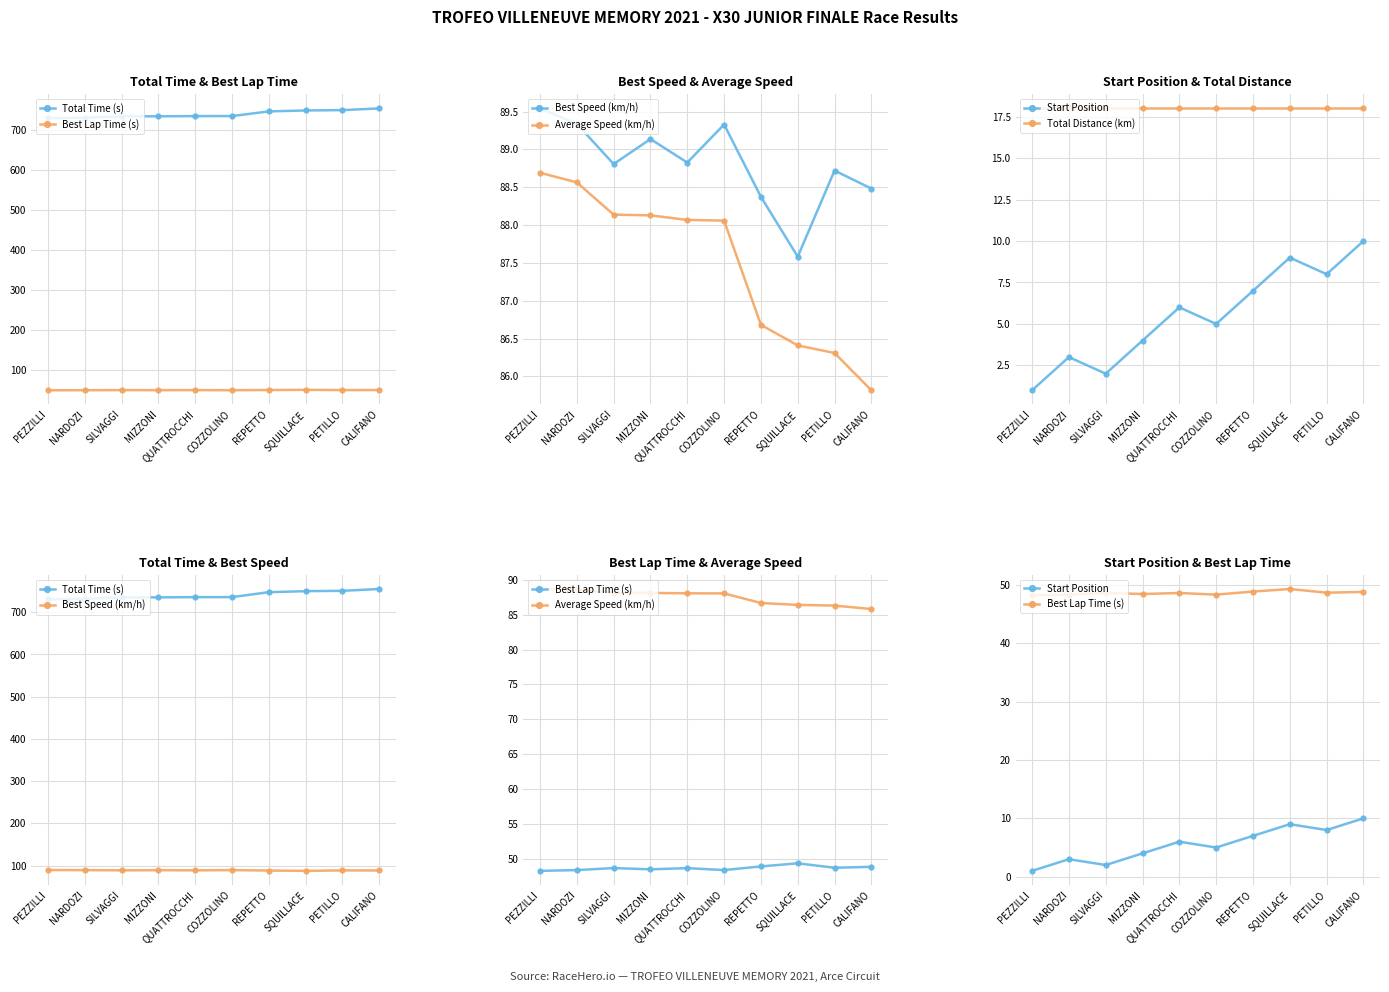

Is it true that Total Time (s) equals 735.3 at MIZZONI?

True